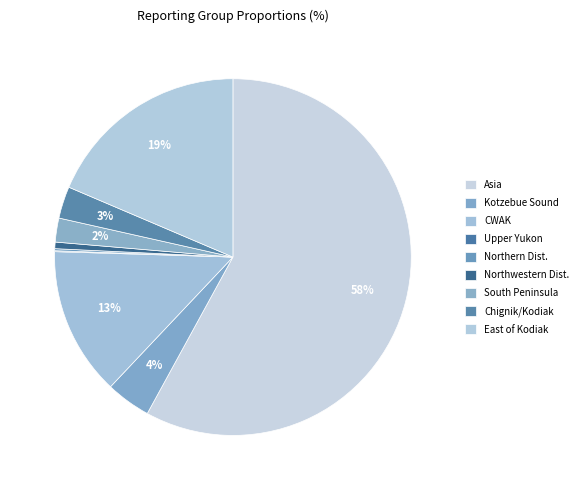

To the nearest percent, what percentage of the pie is East of Kodiak?

19%